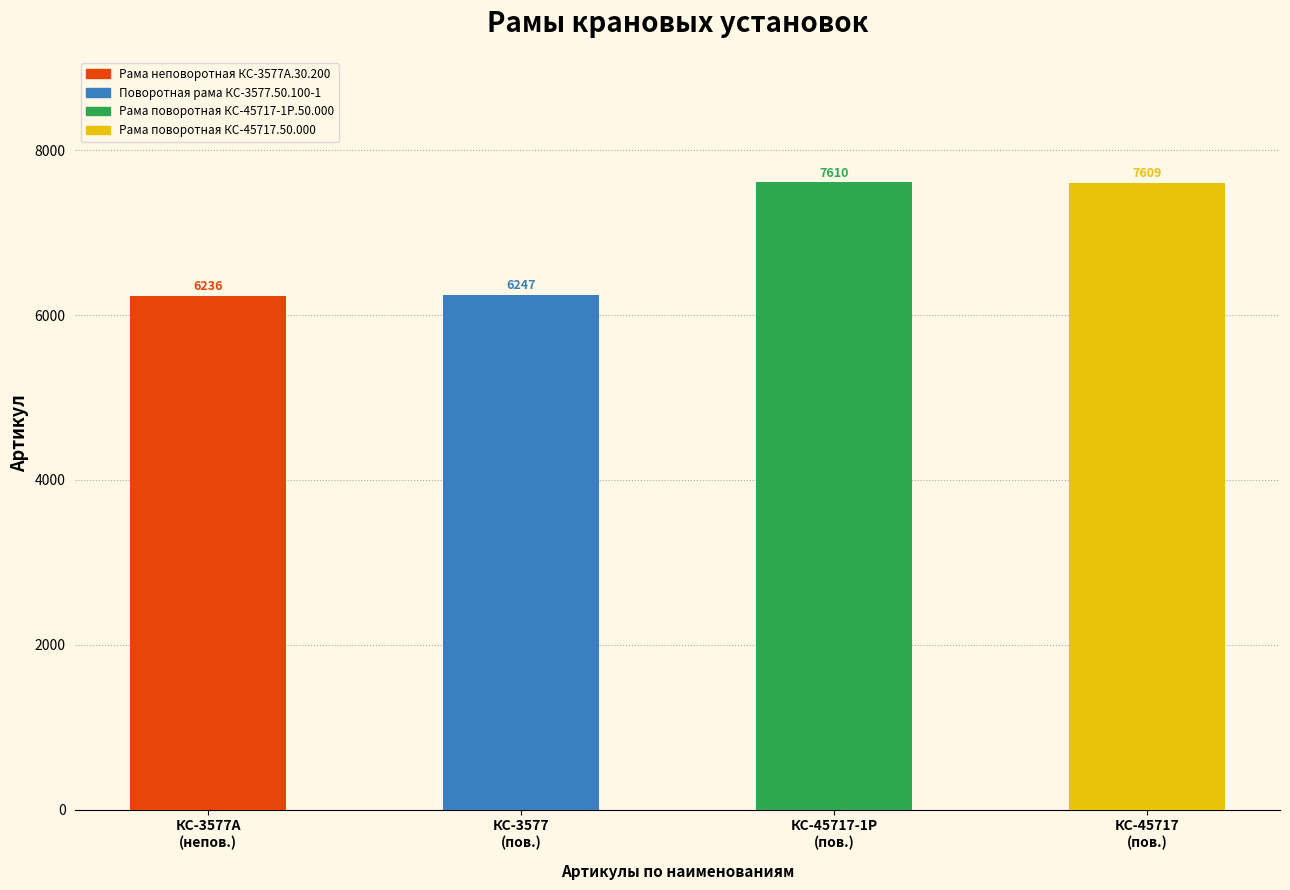

Where does the data first go above 7609?

Рама поворотная КС-45717-1Р.50.000